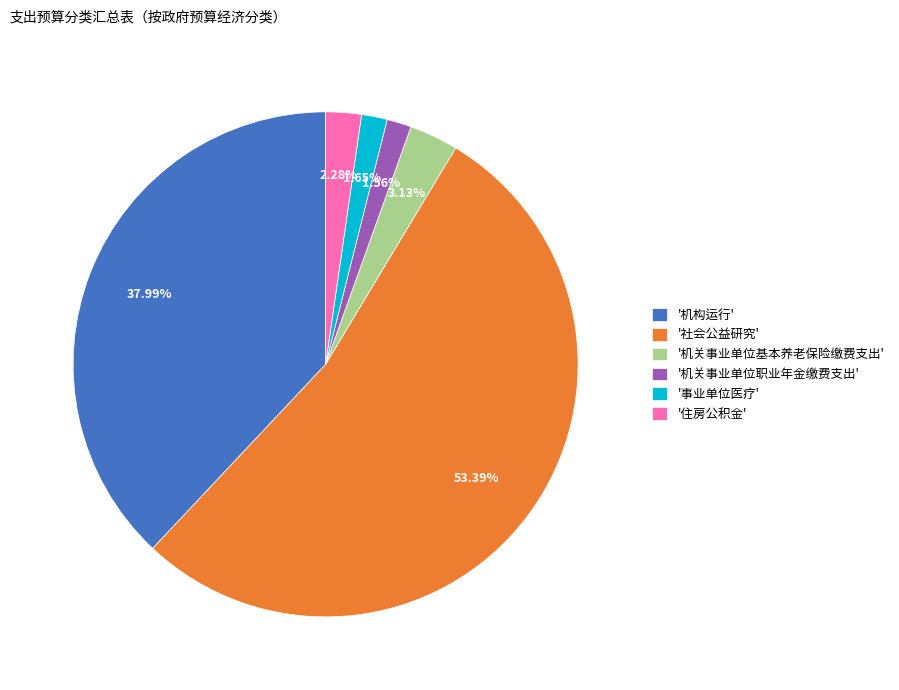

What is the largest slice in the pie chart?

'社会公益研究'